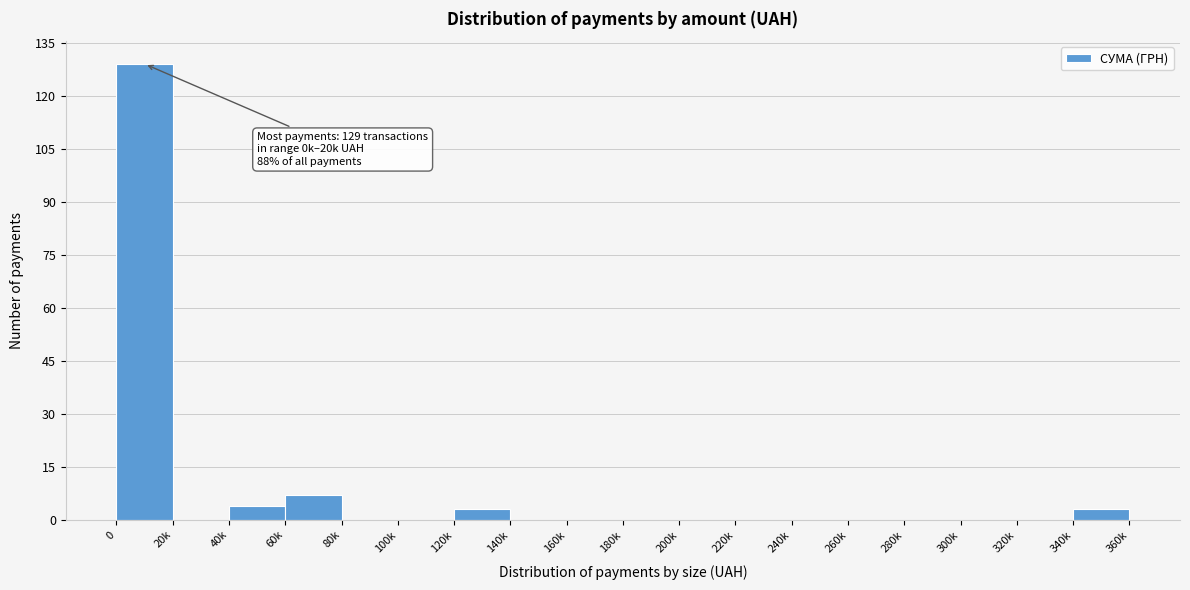

Reading left to right, extract all data points from this chart.

0=129	20k=0	40k=4	60k=7	80k=0	100k=0	120k=3	140k=0	160k=0	180k=0	200k=0	220k=0	240k=0	260k=0	280k=0	300k=0	320k=0	340k=3